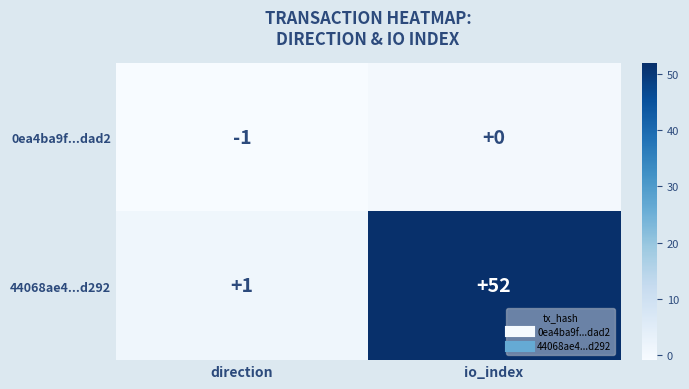

The 44068ae4...d292 series shows 52 at io_index. True or false?

True